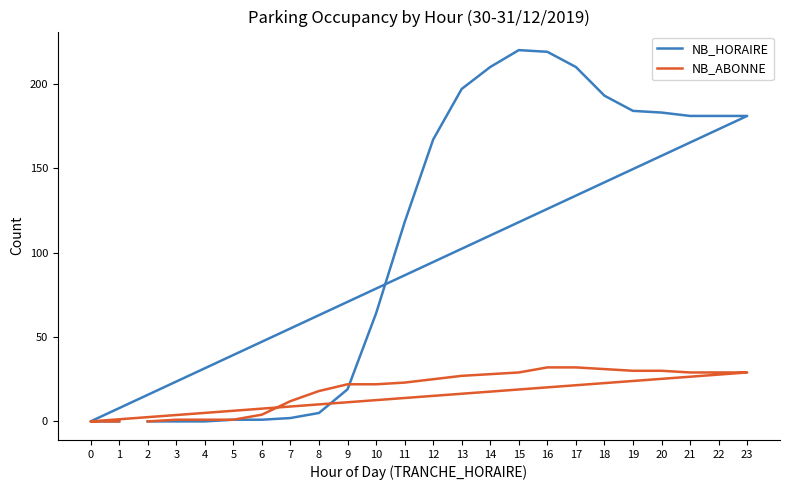

At which label does NB_ABONNE reach its minimum?

2